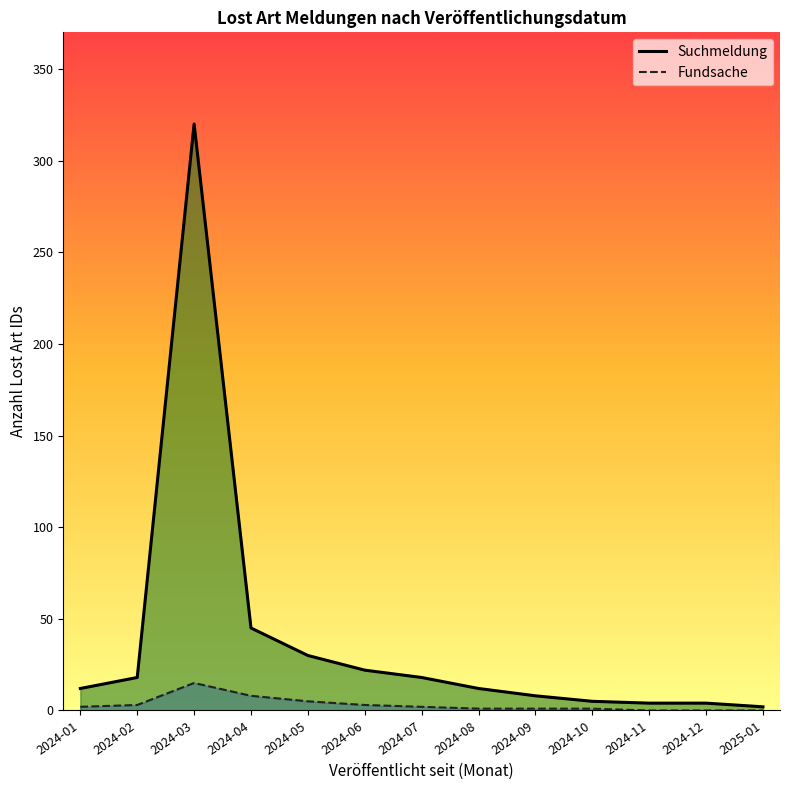

What is the difference between the highest and lowest values at 2024-02?

15